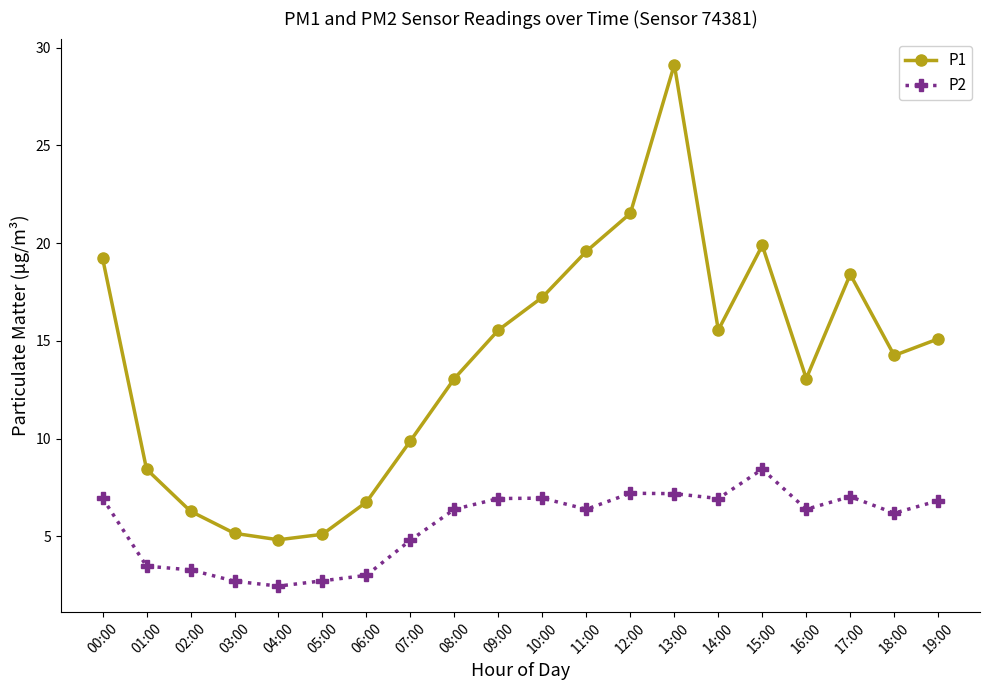

How many lines are shown in the chart?

2